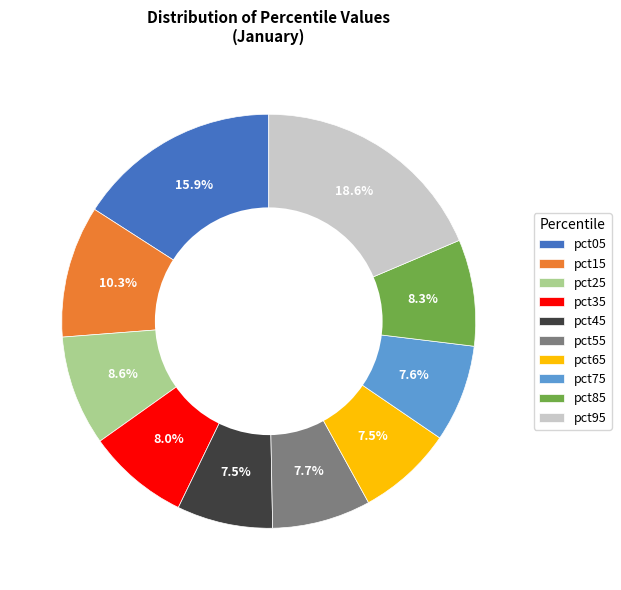

What is the largest slice in the pie chart?

pct95